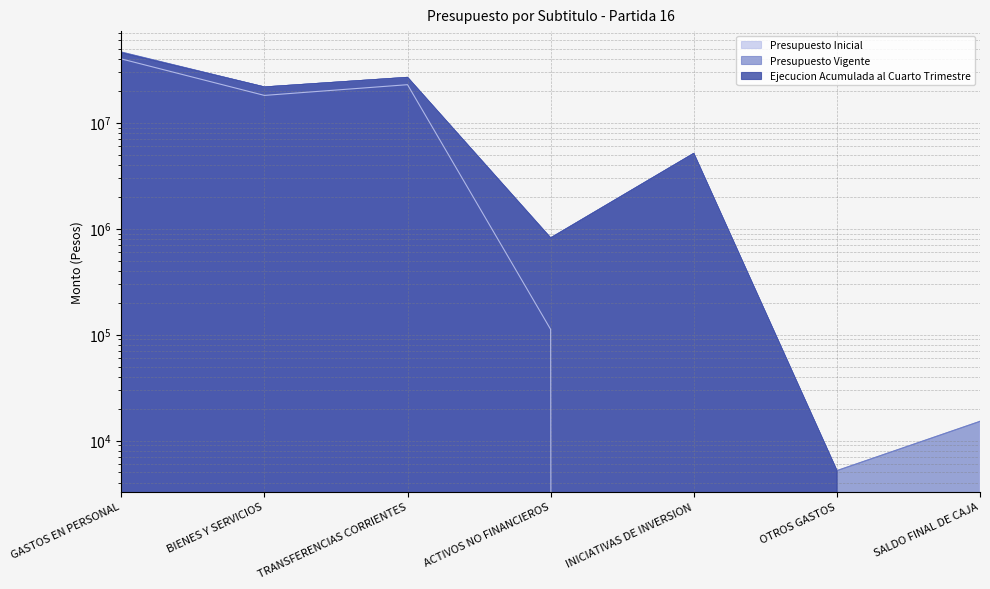

The value of Presupuesto Inicial at ACTIVOS NO FINANCIEROS is 165708. True or false?

False